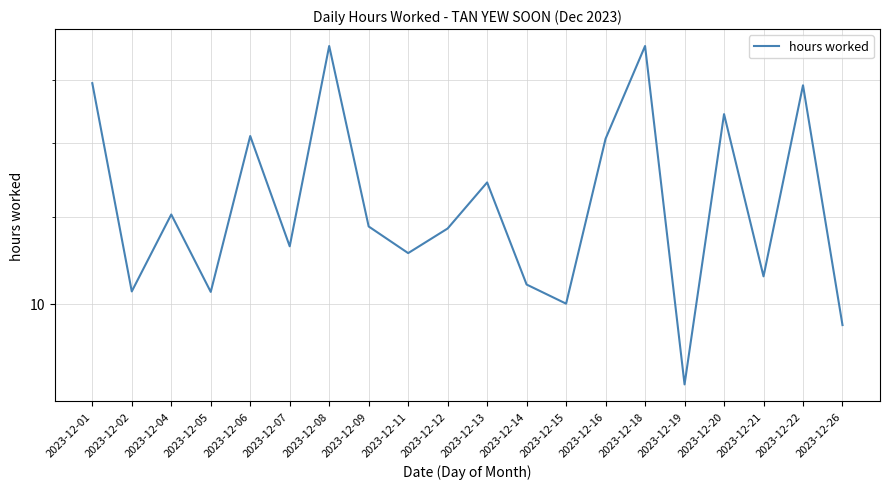

What is the sum of all values?

249.7